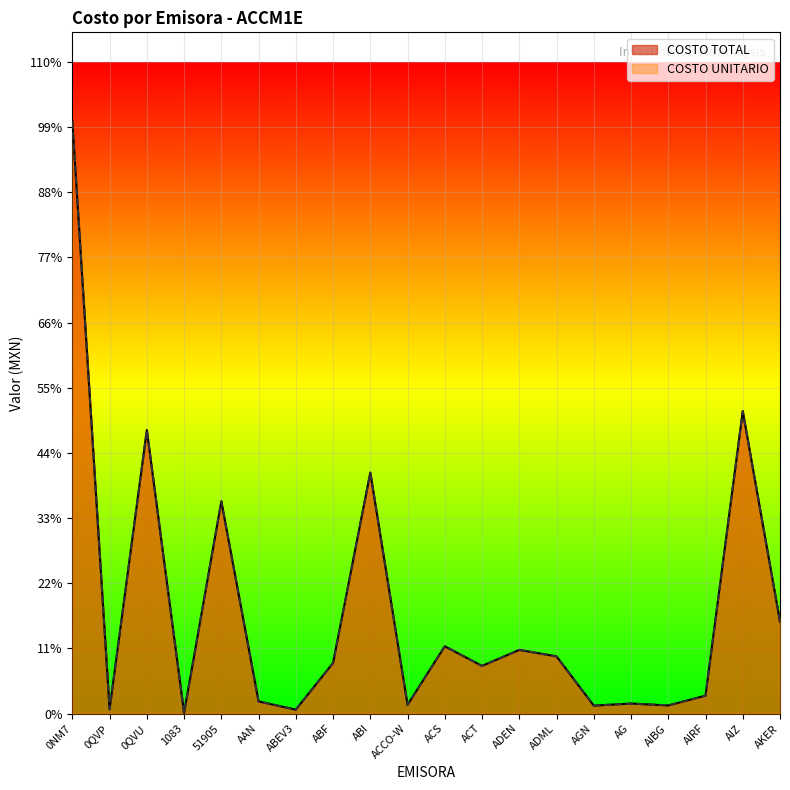

True or false: COSTO UNITARIO and COSTO TOTAL intersect in this chart.

False